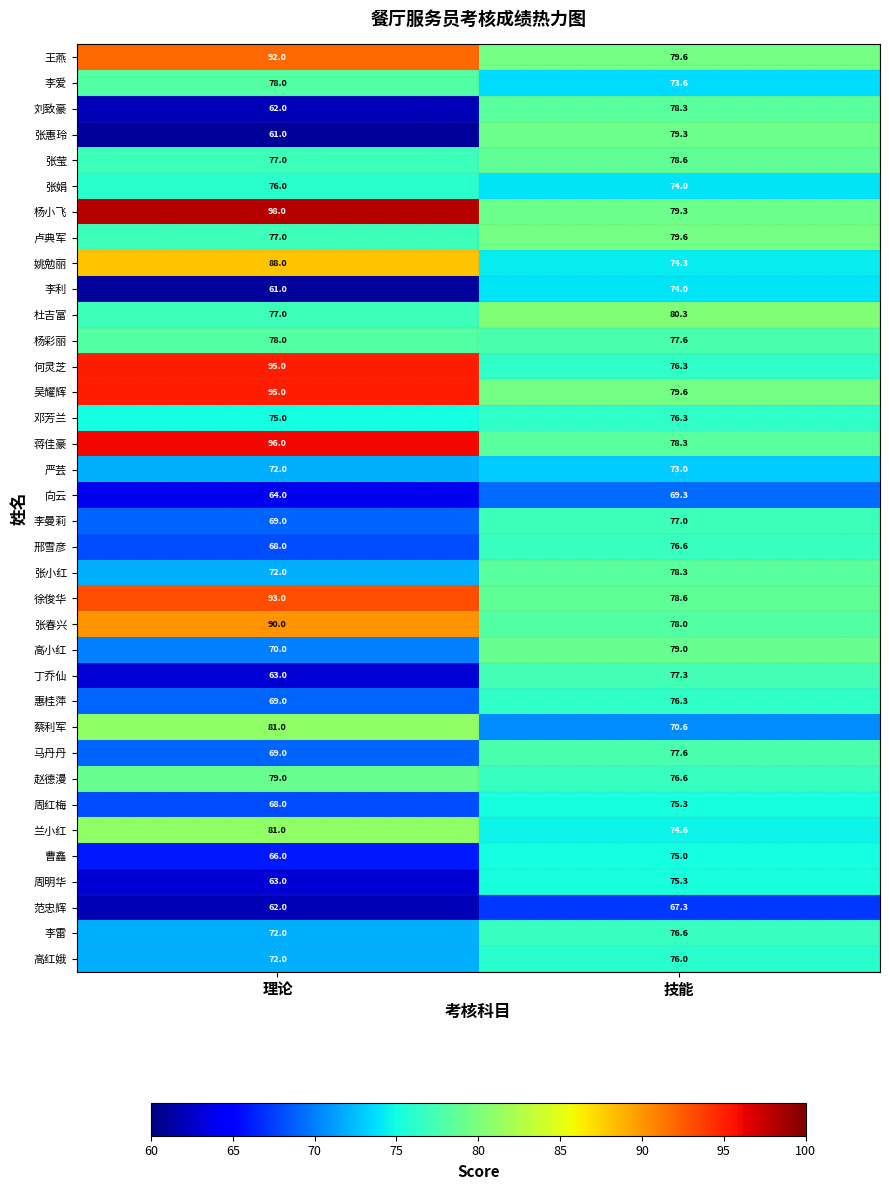

At which label does 周明华 first exceed 75?

技能